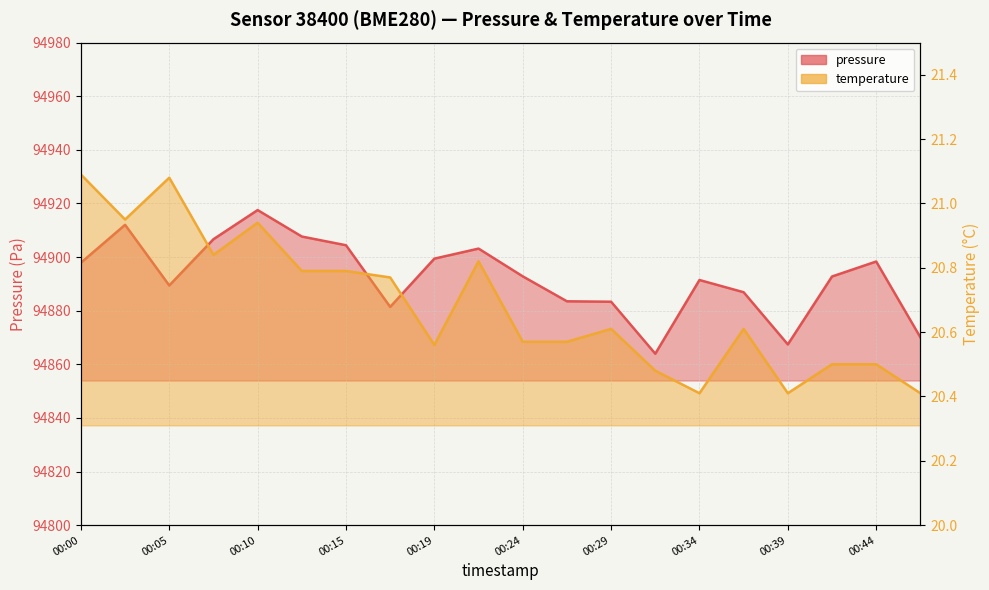

What is the average value of the pressure series?

94892.5